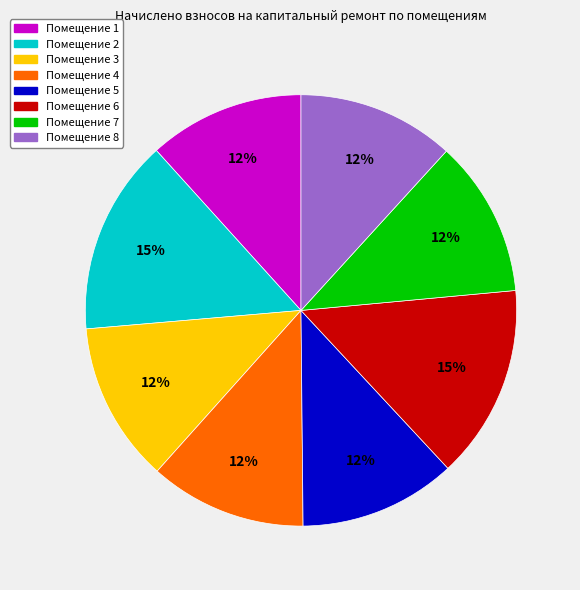

To the nearest percent, what is the difference between the largest and smallest slice percentages?

3%